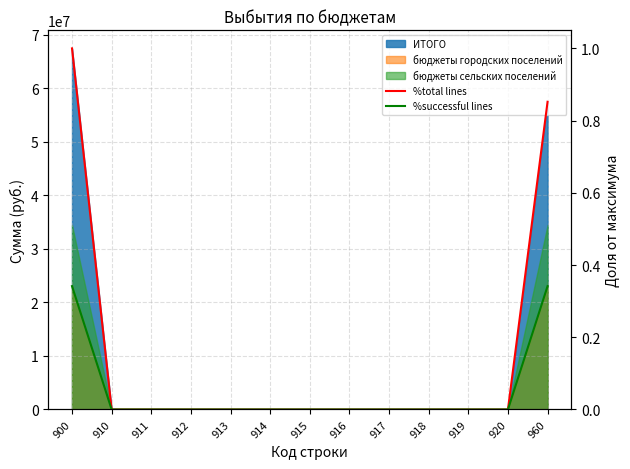

How many lines are shown in the chart?

2